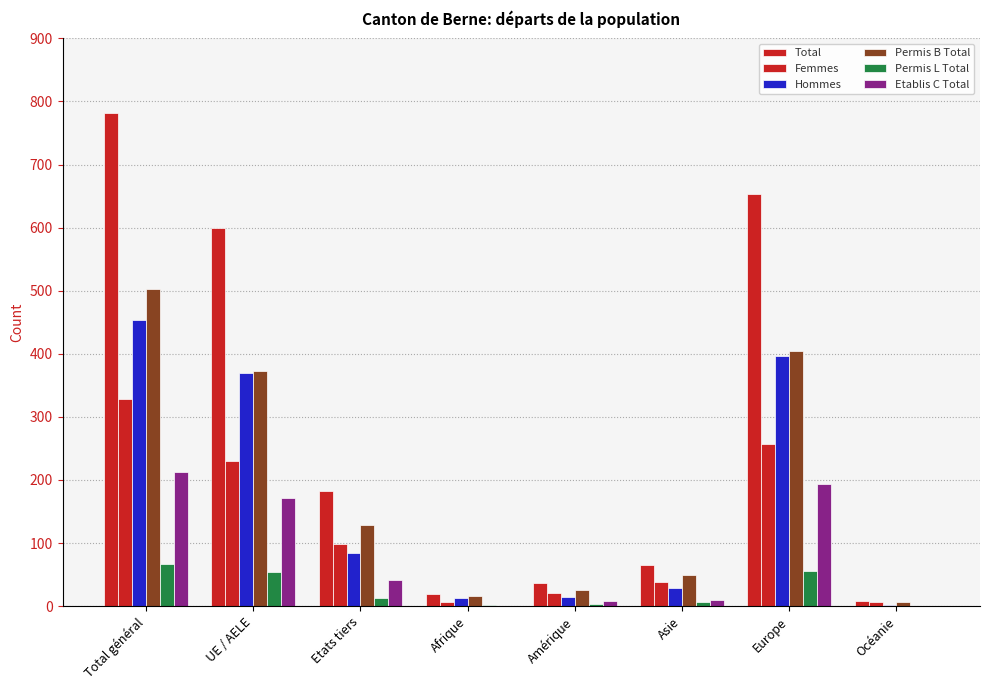

Reading left to right, what are all the values shown in this chart?

Total: 782	599	183	19	36	66	653	8
Femmes: 328	230	98	6	21	38	257	6
Hommes: 454	369	85	13	15	28	396	2
Permis B Total: 502	373	129	16	25	50	404	7
Permis L Total: 67	54	13	2	3	6	55	1
Etablis C Total: 213	172	41	1	8	10	194	0